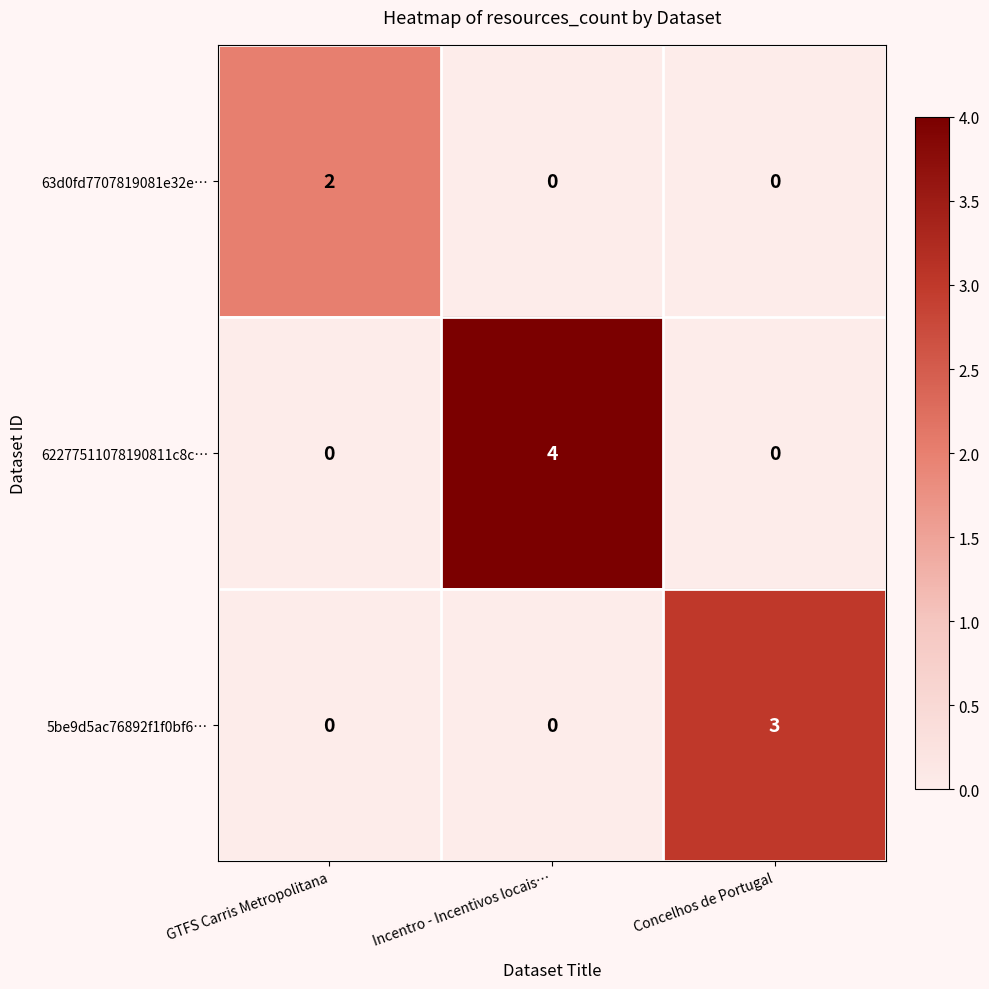

Rank the series by their maximum value, from highest to lowest.

62277511078190811c8c…, 5be9d5ac76892f1f0bf6…, 63d0fd7707819081e32e…